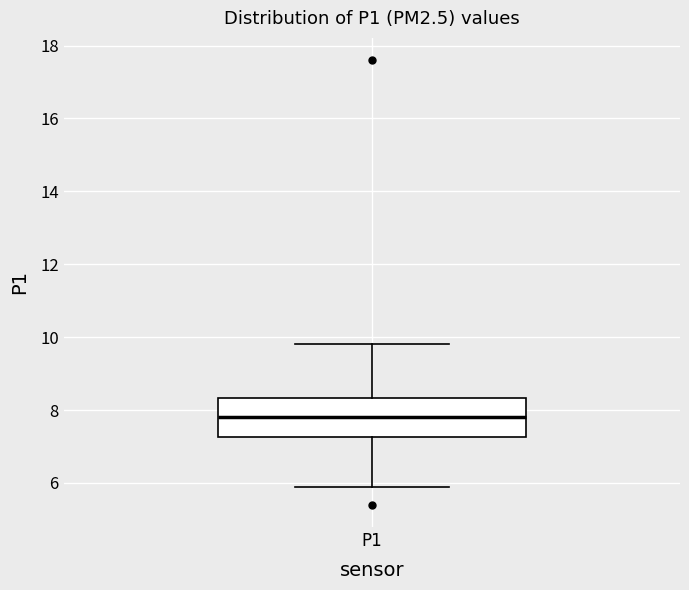

Read this box plot against the y-axis: the position of the median line, the range covered by the box, and the ends of both whiskers. The values are not printed on the chart, so give them approximately, as read against the axis.

median 7.8, box 7.2 to 8.4, whiskers 6.0 to 9.8